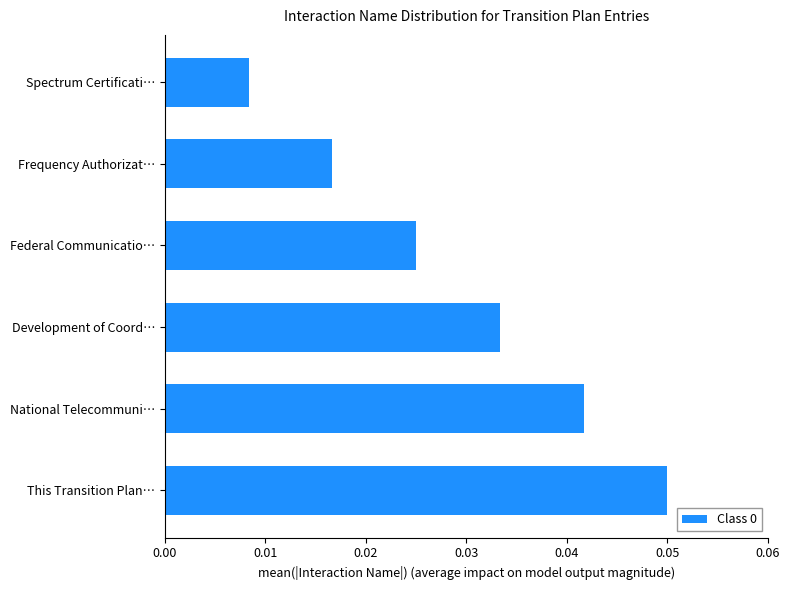

The value at This Transition Plan… is 0.0. True or false?

False